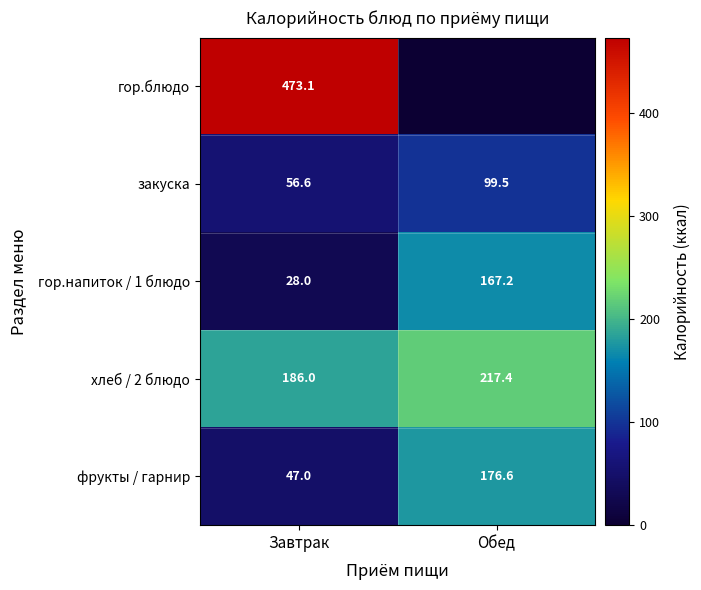

What is the total value across all series at Завтрак?

790.7